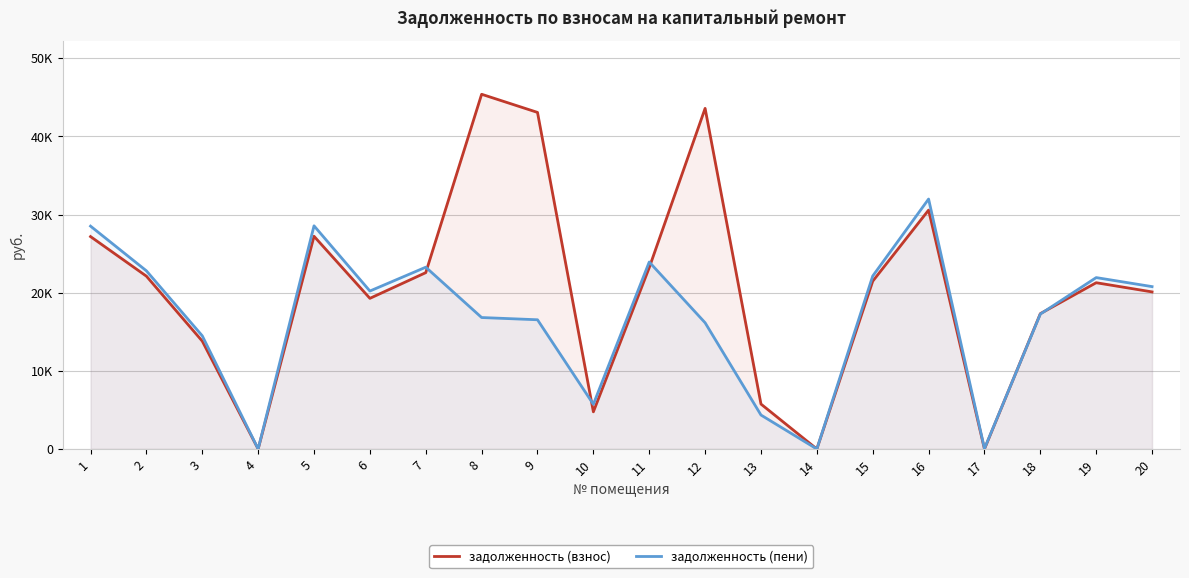

At which label does задолженность (пени) first exceed 20213?

1